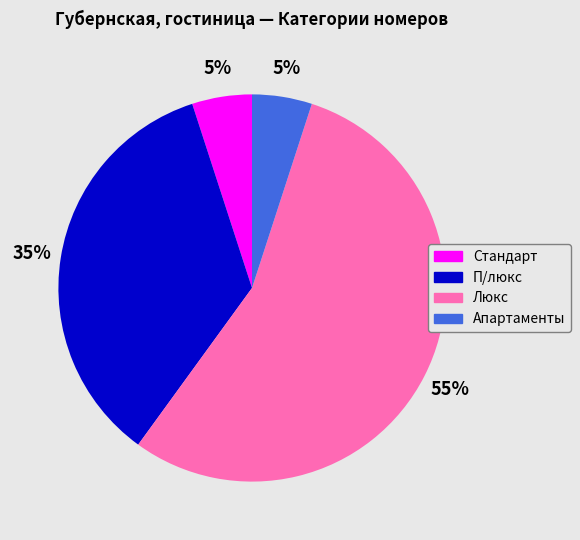

Count the number of slices in the pie.

4